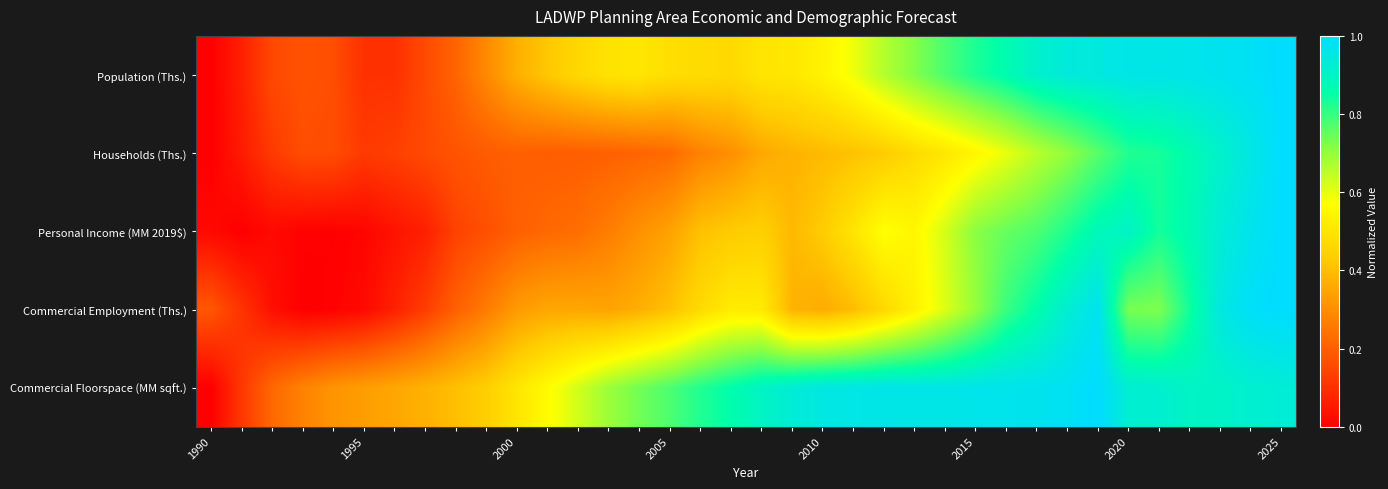

Reading right to left, extract all data points from this chart.

Population (Ths.): 1.0	1.0	1.0	1.0	1.0	1.0	0.9	0.9	0.9	0.9	0.8	0.8	0.7	0.7	0.6	0.5	0.5	0.5	0.5	0.5	0.5	0.5	0.5	0.5	0.4	0.4	0.3	0.2	0.2	0.1	0.1	0.2	0.2	0.2	0.1	0.0
Households (Ths.): 1.0	1.0	0.9	0.9	0.8	0.8	0.8	0.7	0.7	0.6	0.5	0.5	0.5	0.4	0.4	0.4	0.4	0.4	0.3	0.3	0.2	0.2	0.2	0.2	0.2	0.2	0.2	0.2	0.2	0.1	0.1	0.2	0.2	0.1	0.1	0.0
Personal Income (MM 2019$): 1.0	1.0	0.9	0.9	0.8	0.9	0.9	0.8	0.8	0.7	0.7	0.6	0.5	0.6	0.5	0.4	0.4	0.4	0.4	0.4	0.3	0.3	0.3	0.2	0.2	0.2	0.2	0.1	0.1	0.0	0.0	0.0	0.0	0.0	0.0	0.0
Commercial Employment (Ths.): 1.0	1.0	0.9	0.8	0.7	0.7	1.0	0.9	0.9	0.8	0.7	0.6	0.5	0.5	0.4	0.4	0.4	0.5	0.5	0.5	0.4	0.4	0.3	0.4	0.4	0.3	0.3	0.2	0.1	0.1	0.0	0.0	0.0	0.0	0.1	0.2
Commercial Floorspace (MM sqft.): 0.9	0.9	0.9	0.9	0.9	0.9	1.0	1.0	1.0	1.0	1.0	1.0	1.0	1.0	1.0	1.0	0.9	0.9	0.9	0.8	0.8	0.7	0.7	0.6	0.6	0.5	0.4	0.4	0.4	0.4	0.3	0.3	0.3	0.2	0.1	0.0